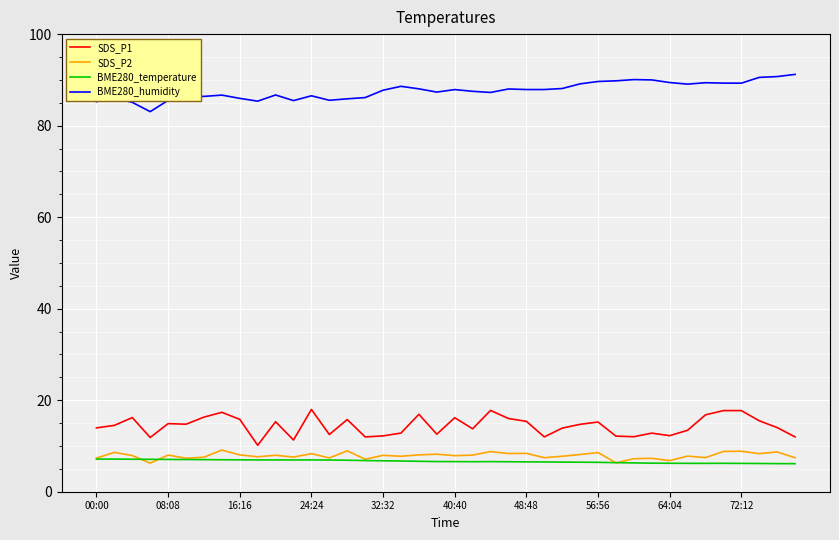

True or false: SDS_P1 and BME280_humidity cross at least once.

False